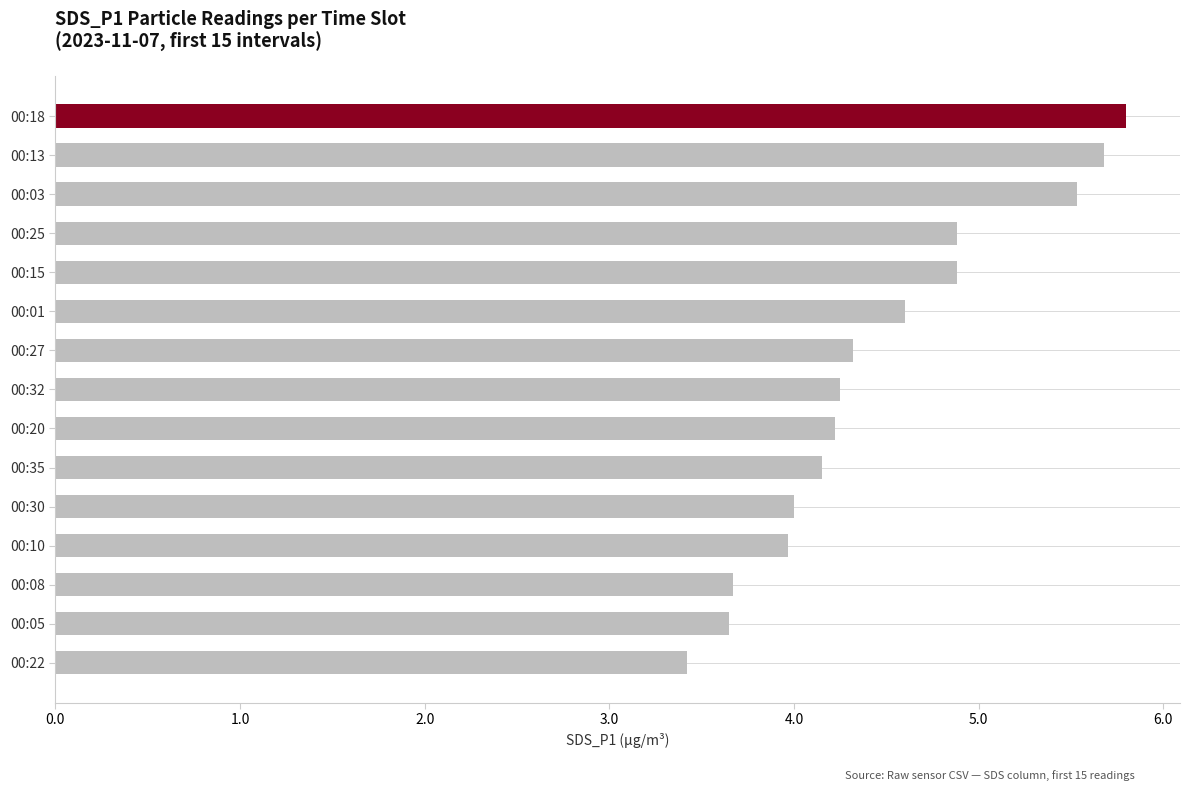

What value does the data have at 00:30?

4.0